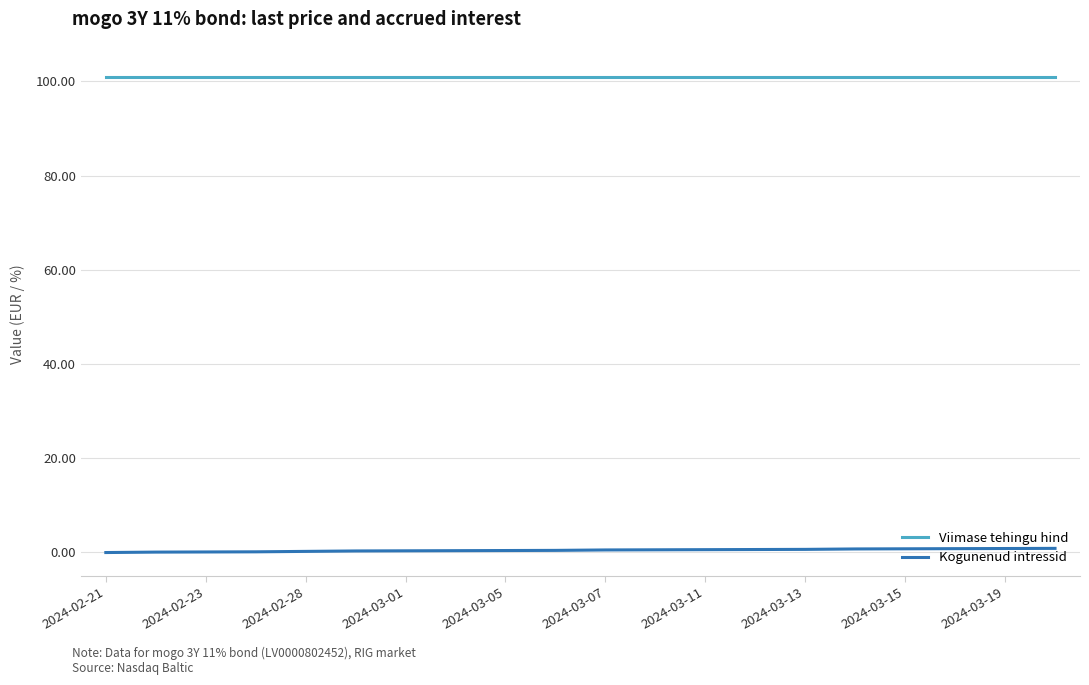

Rank the series by their average value, from lowest to highest.

Kogunenud intressid, Viimase tehingu hind